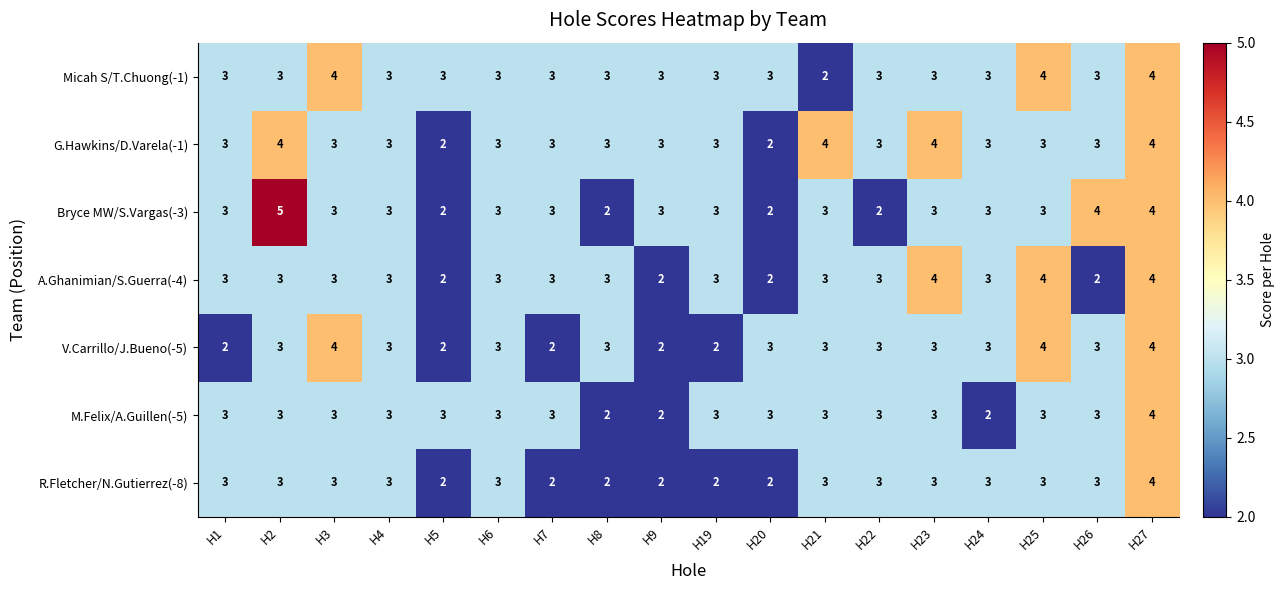

At which category is the sum across all series the highest?

H27